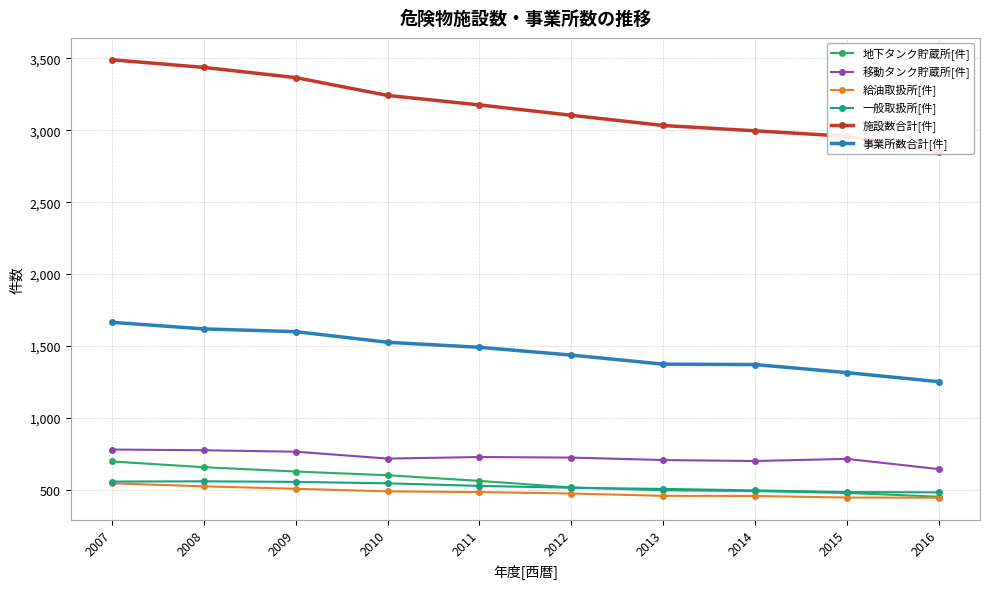

Read the 地下タンク貯蔵所[件] value at 2013, to the nearest 10.

500